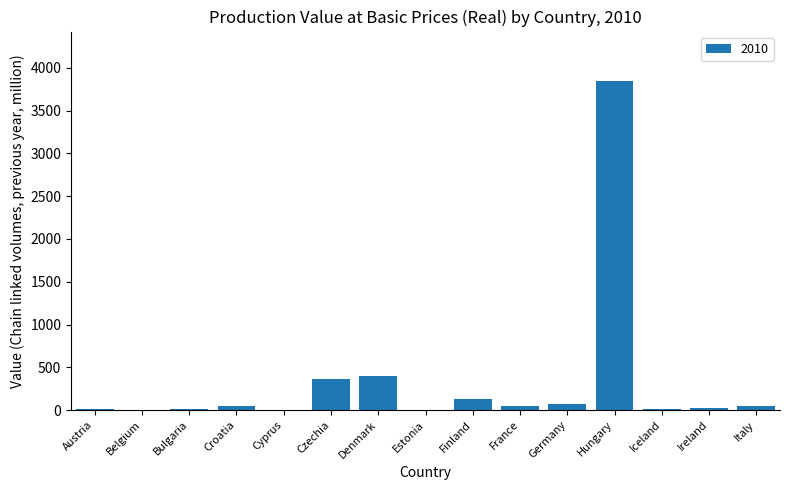

Which label corresponds to the largest value in the chart?

Hungary